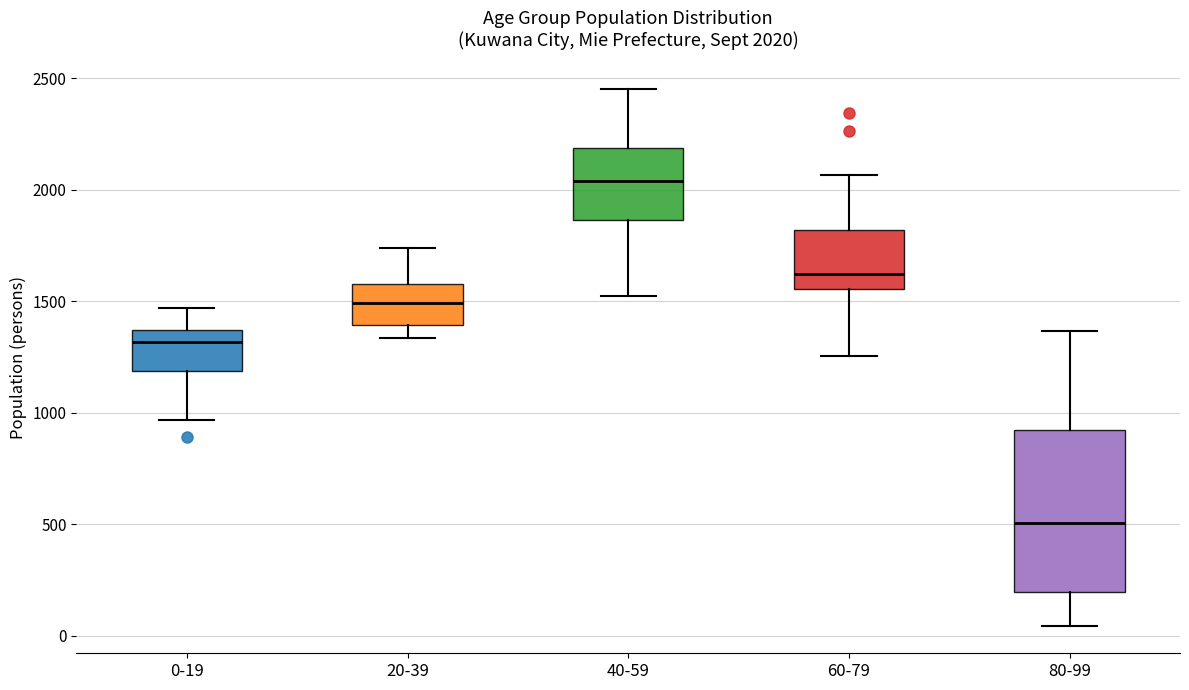

Which box's median line is the highest?

40-59